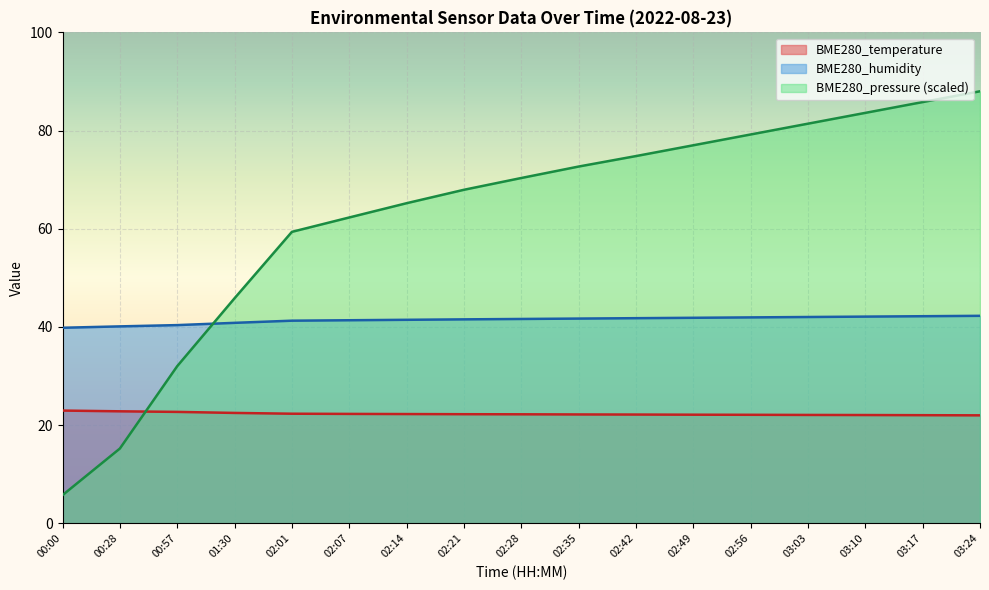

True or false: BME280_pressure_norm and BME280_temperature cross at least once.

False